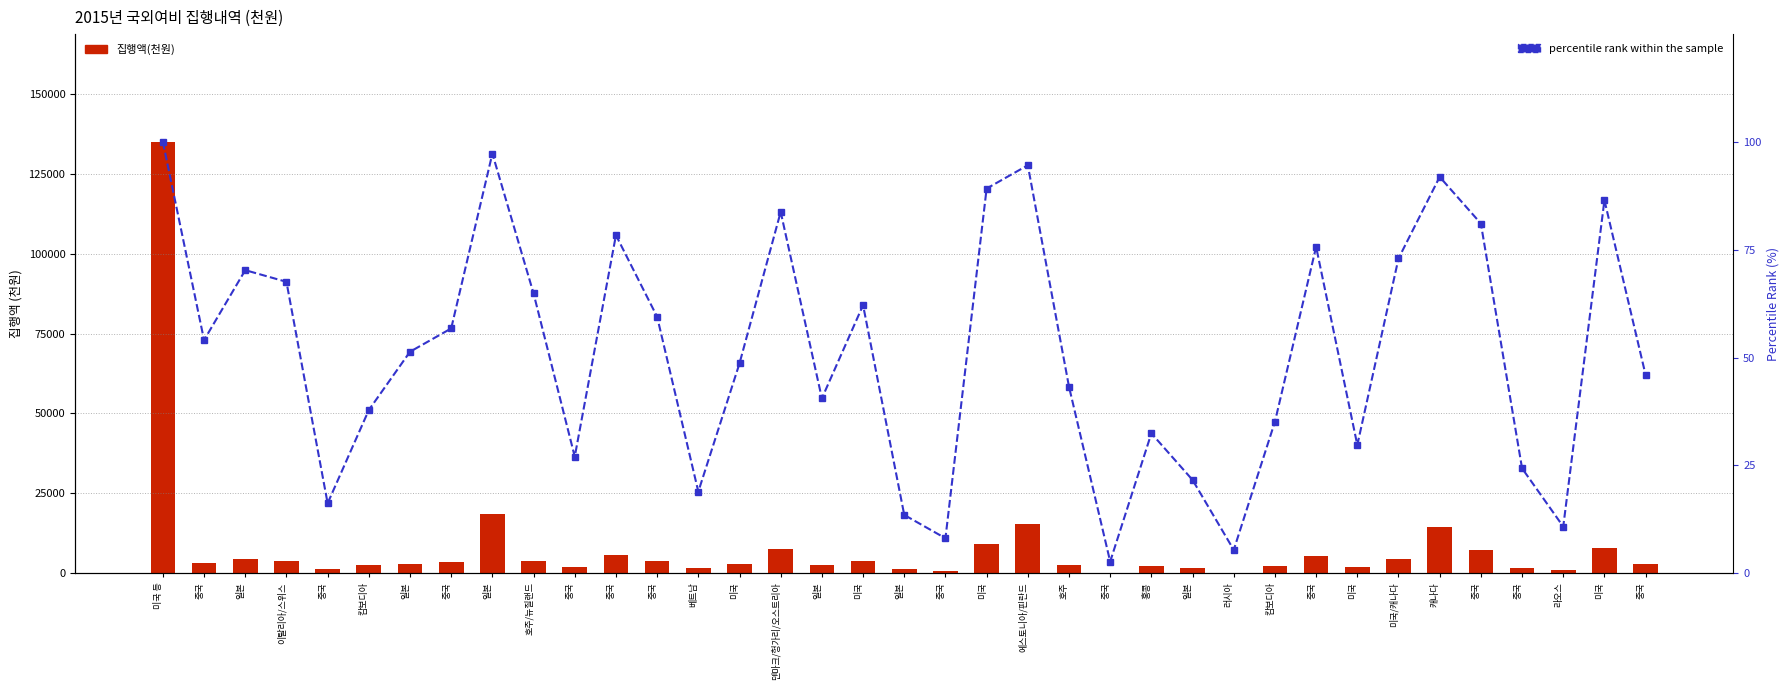

List the labels in order of 집행액(천원) value, smallest first.

중국, 러시아, 중국, 라오스, 일본, 중국, 베트남, 일본, 중국, 중국, 미국, 홍콩, 캄보디아, 캄보디아, 일본, 호주, 중국, 미국, 일본, 중국, 중국, 중국, 미국, 호주/뉴질랜드, 이탈리아/스위스, 일본, 미국/캐나다, 중국, 중국, 중국, 덴마크/헝가리/오스트리아, 미국, 미국, 캐나다, 에스토니아/핀란드, 일본, 미국 등